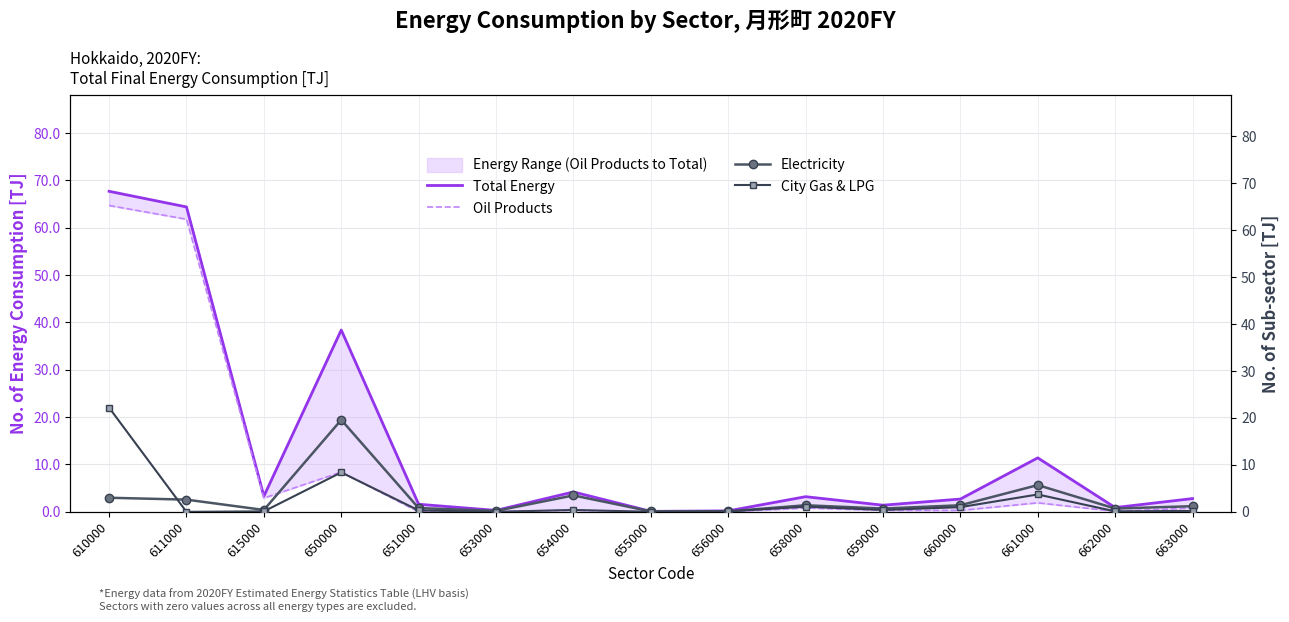

At which category is the sum across all series the highest?

610000